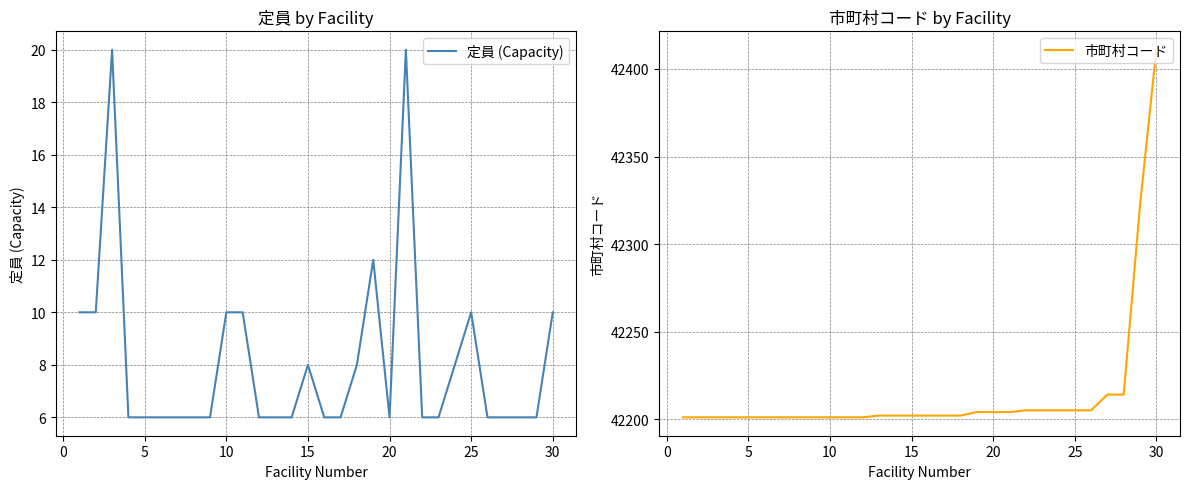

What value does the 市町村コード series have at 20, to the nearest 5?

42205